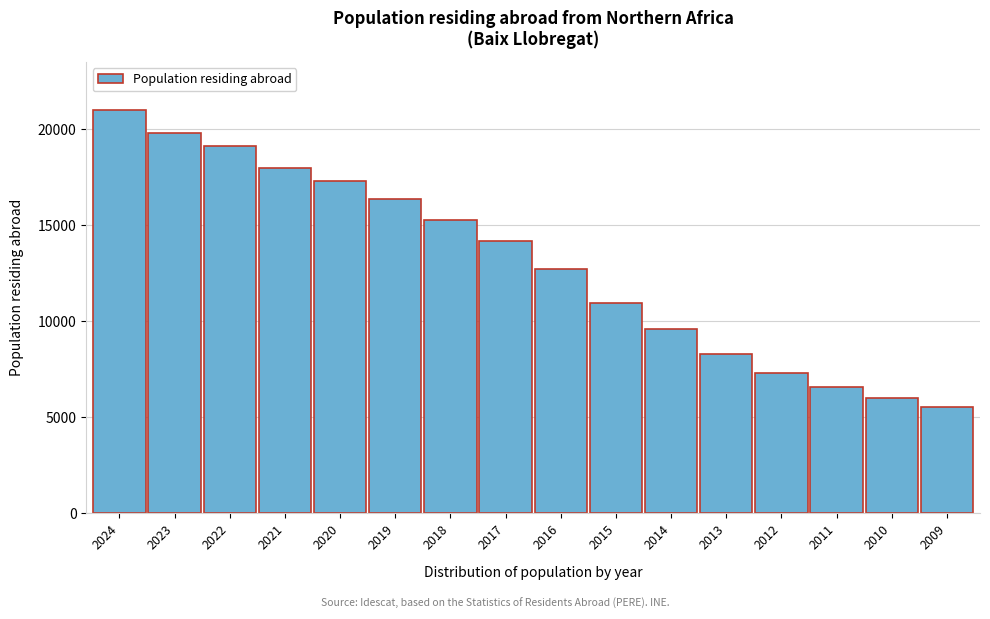

Reading left to right, transcribe all the data shown in this chart.

2024=20997	2023=19838	2022=19130	2021=17988	2020=17329	2019=16383	2018=15296	2017=14175	2016=12743	2015=10962	2014=9578	2013=8309	2012=7320	2011=6587	2010=6027	2009=5532